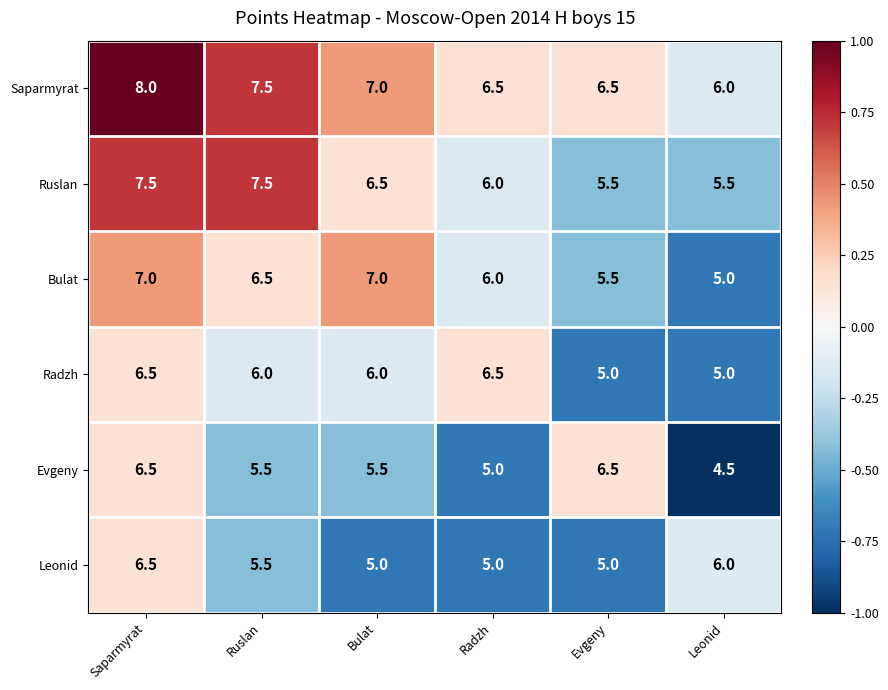

How many Evgeny values are between 5 and 6?

3